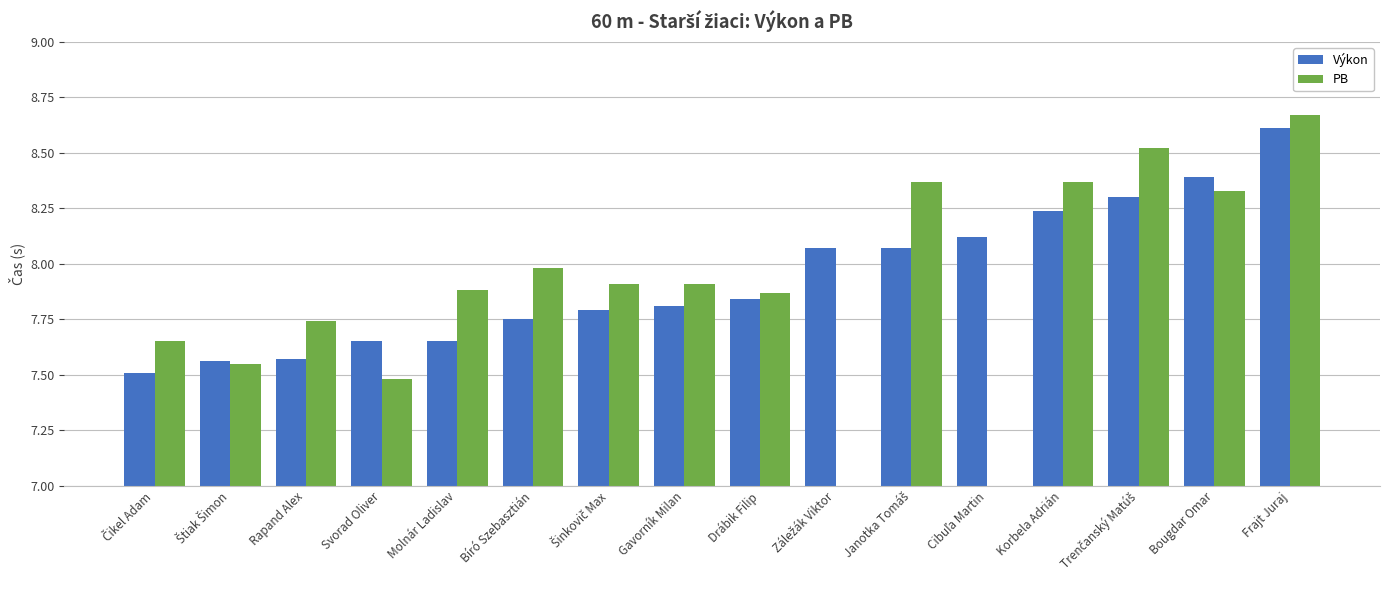

Rank the series at Drábik Filip from lowest to highest value.

Výkon, PB